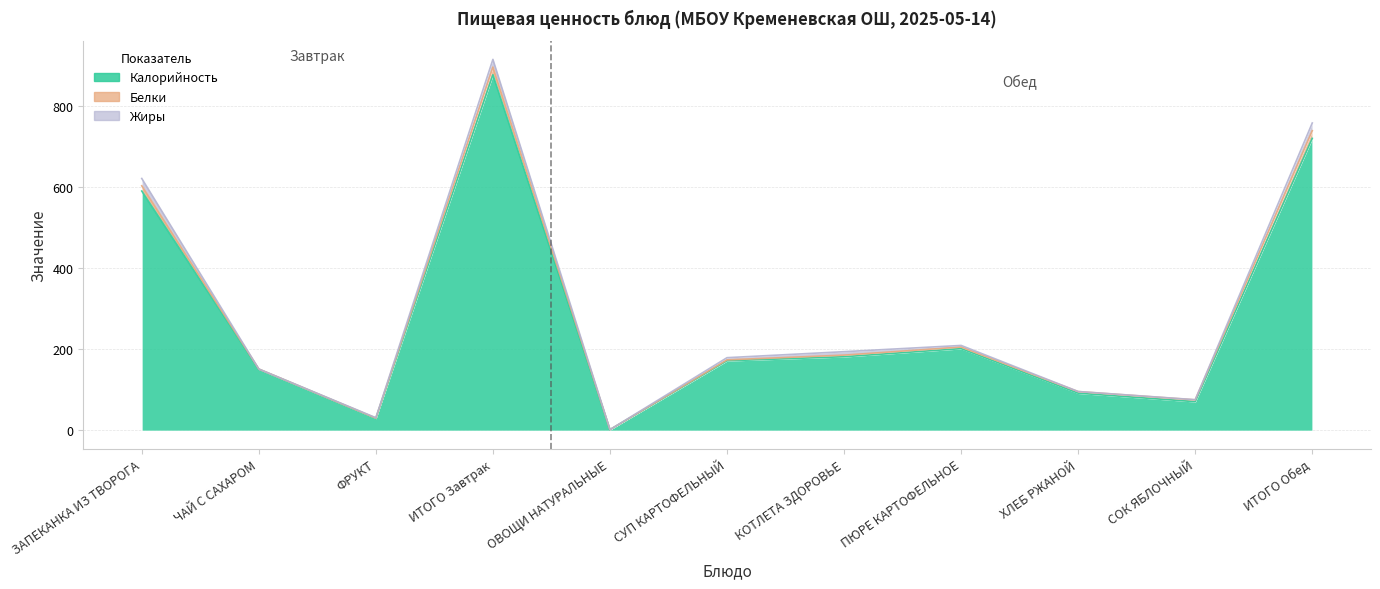

True or false: Белки has a value of 0.3 at ЧАЙ С САХАРОМ.

False